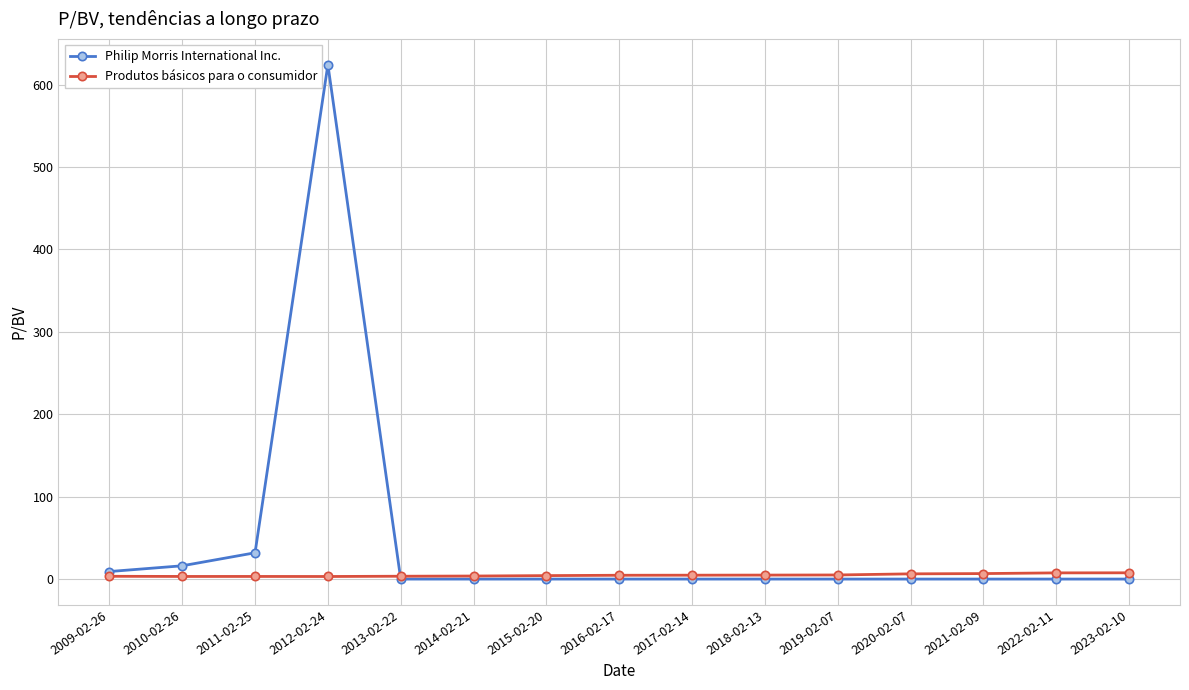

What is the maximum value shown in the chart?

624.2